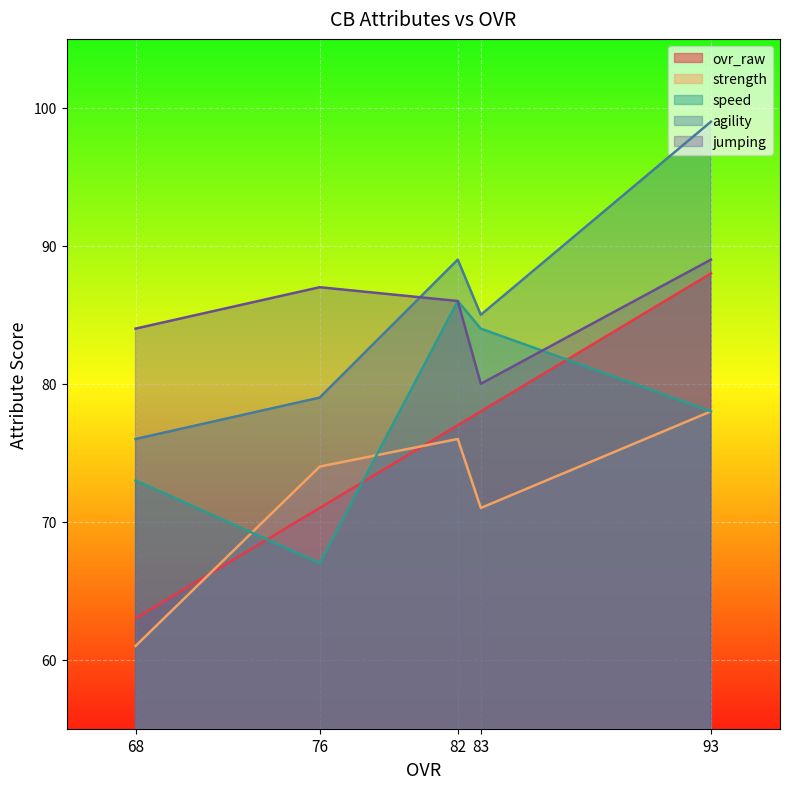

What is the difference between the highest and lowest values at 83?

14